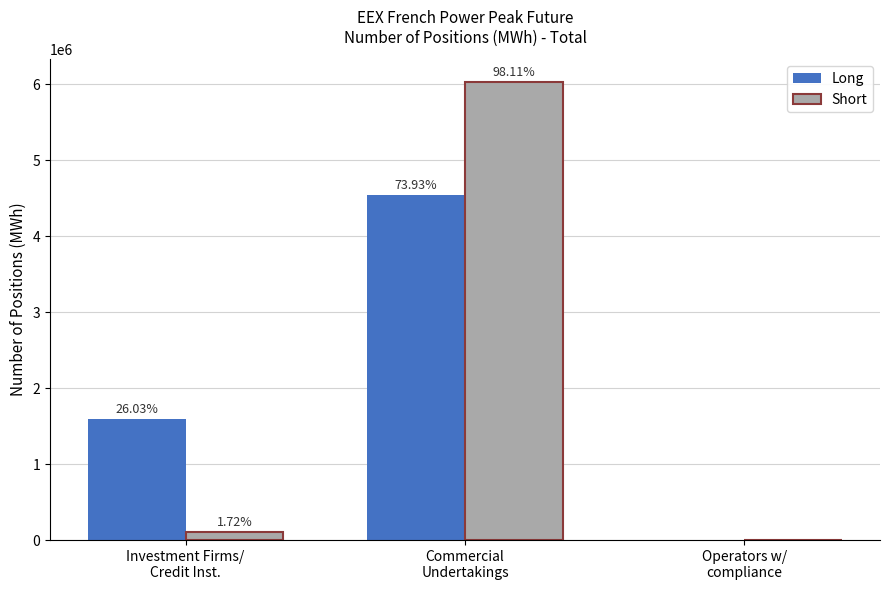

Is the value of Short at Commercial
Undertakings greater than the value of Long at Investment Firms/
Credit Inst.?

Yes